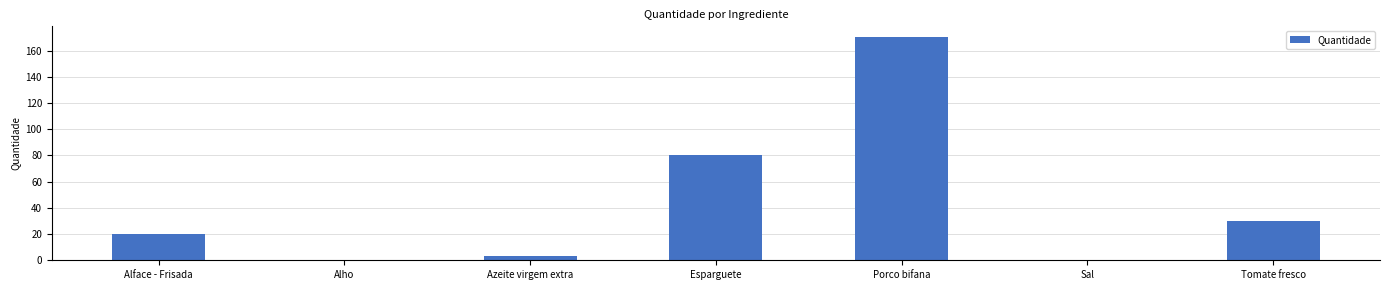

The chart shows a value of 20.0 at Alface - Frisada. True or false?

True